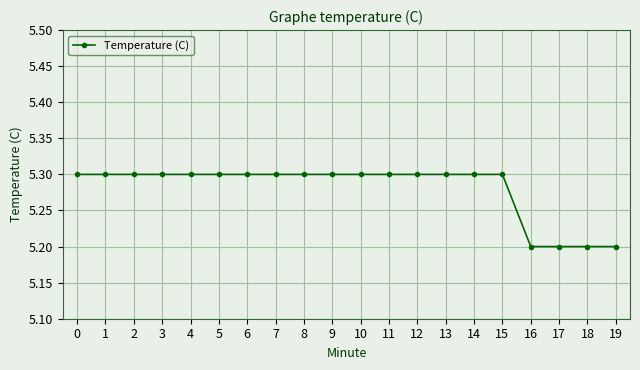

Count the values in the range 5 to 6.

20